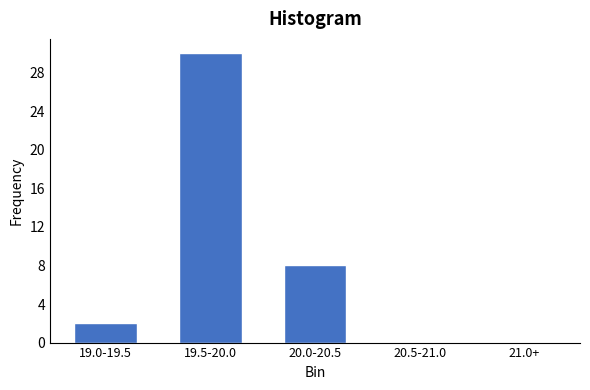

Reading right to left, what are all the values shown in this chart?

21.0+=0	20.5-21.0=0	20.0-20.5=8	19.5-20.0=30	19.0-19.5=2